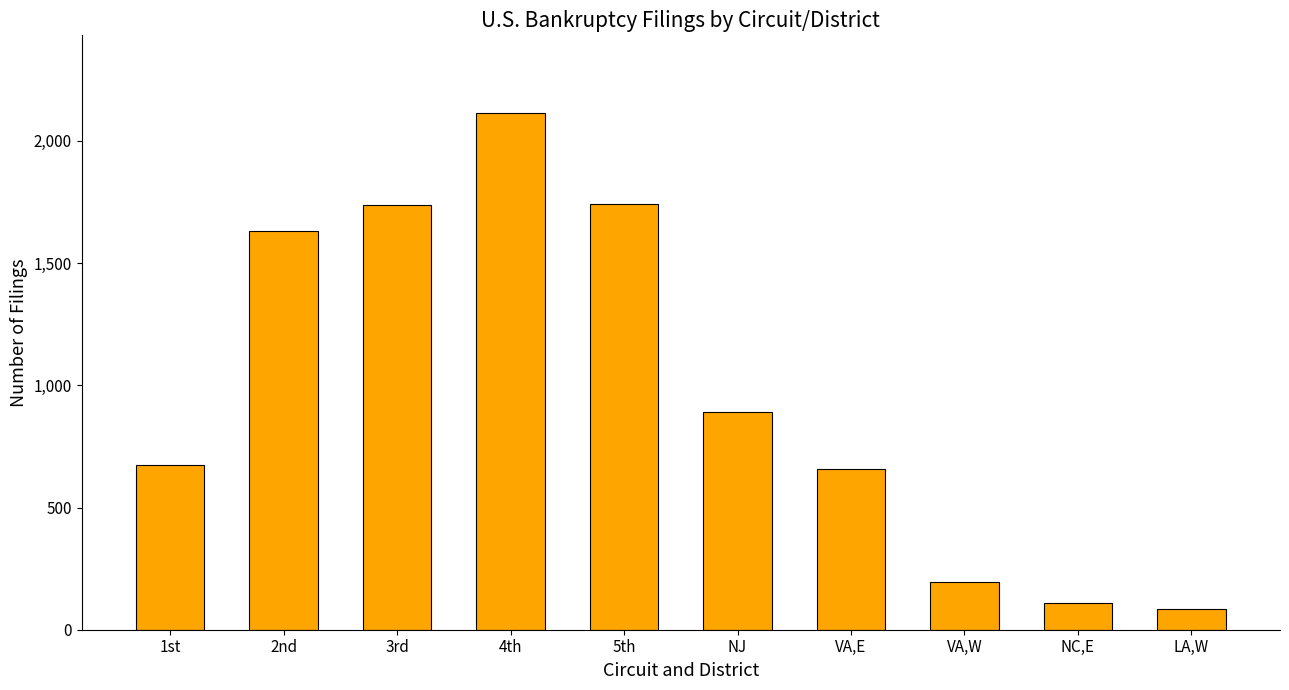

What is the minimum value shown in the chart?

86